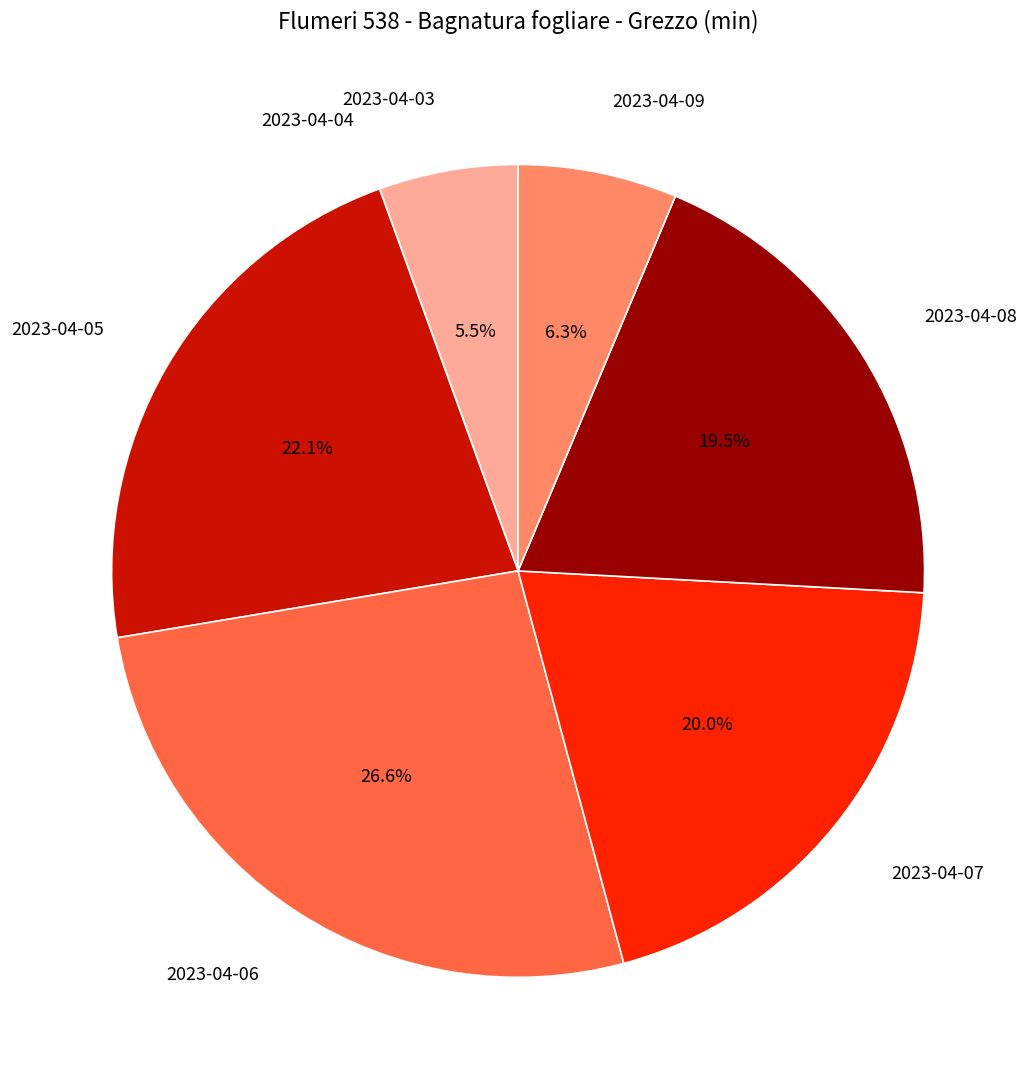

To the nearest percent, what is the difference between the largest and smallest slice percentages?

27%